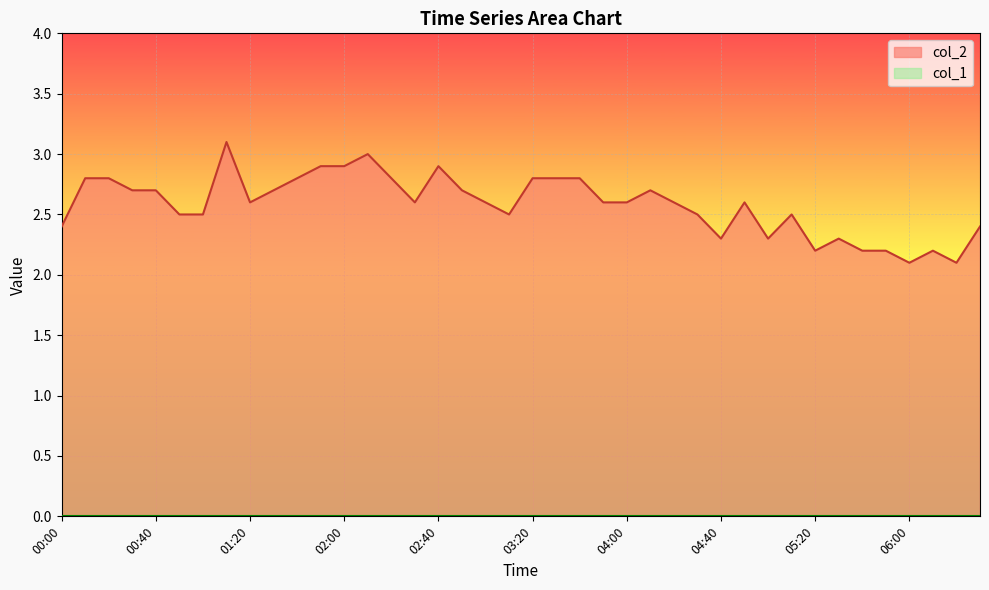

How many categories are shown in the chart?

40